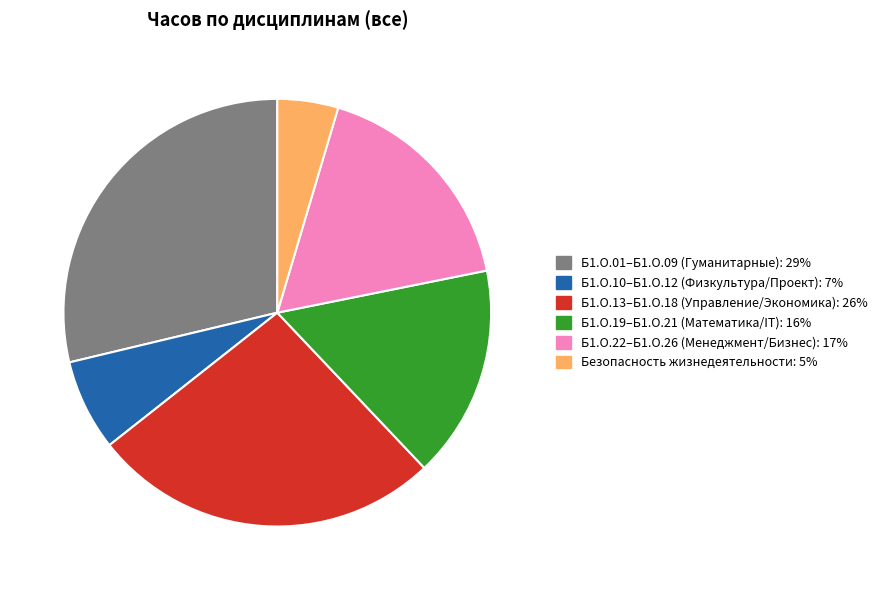

Is there a majority slice in this chart?

No